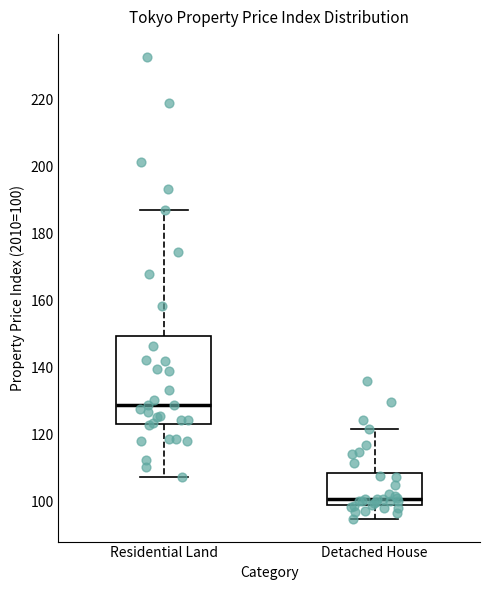

Reading left to right, read every box against the y-axis: the position of its median line, the range the box covers, and the ends of its whiskers. The values are not printed on the chart, so give them approximately, as read against the axis.

Residential Land: median 128, box 124 to 150, whiskers 108 to 188
Detached House: median 100, box 98 to 108, whiskers 94 to 122